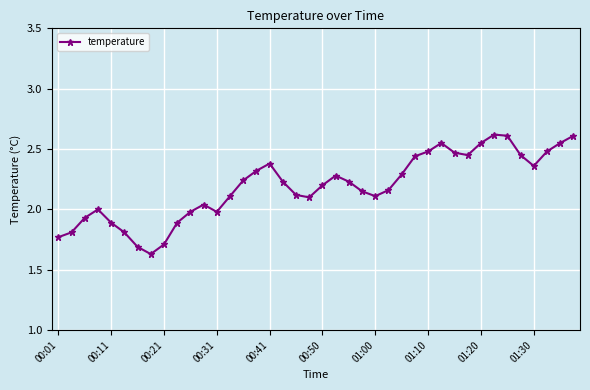

True or false: there are more than 0 points higher than both neighbors.

True